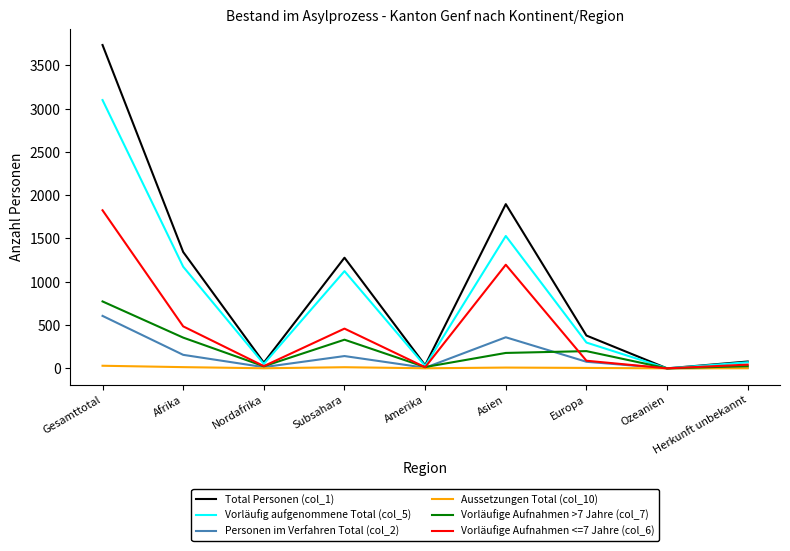

What is the average value of the Vorläufige Aufnahmen <=7 Jahre (col_6) series?

460